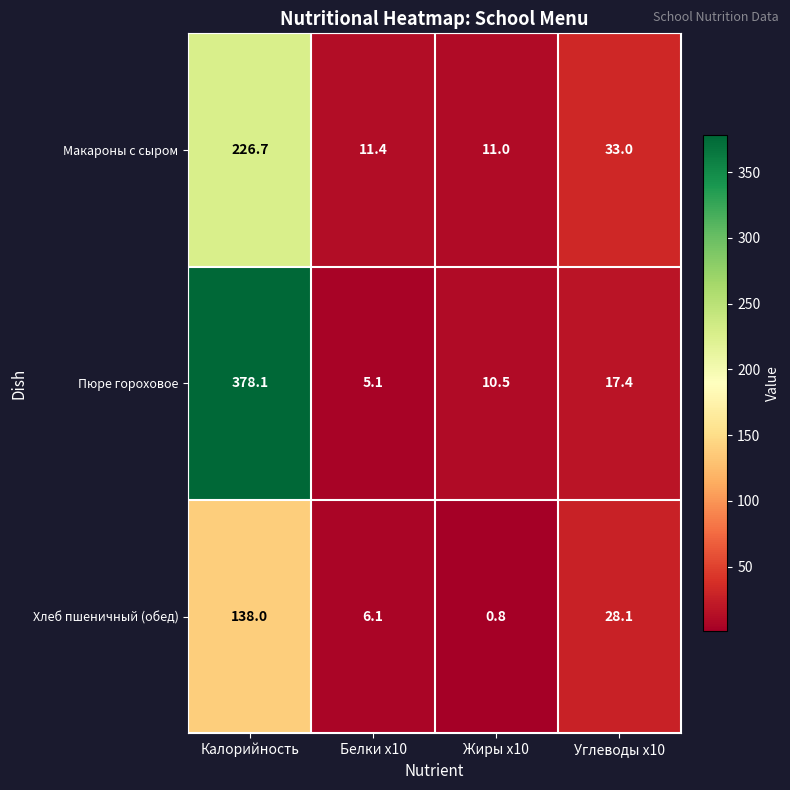

List the series in order of their overall mean, lowest first.

Хлеб пшеничный (обед), Макароны с сыром, Пюре гороховое